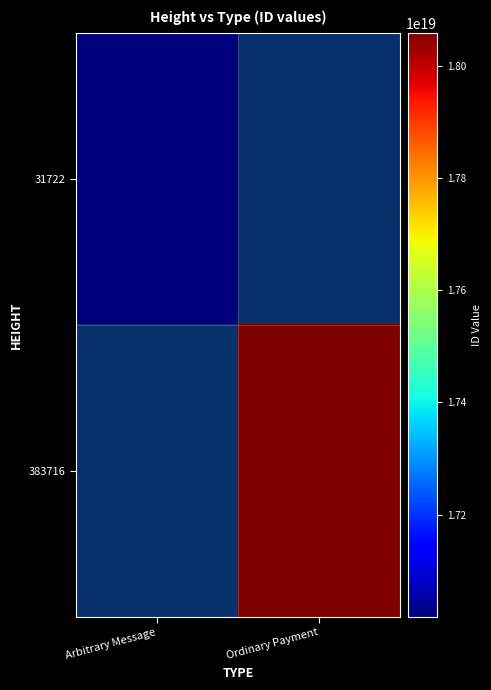

The 31722 series shows 17017555376550324224 at Arbitrary Message. True or false?

True